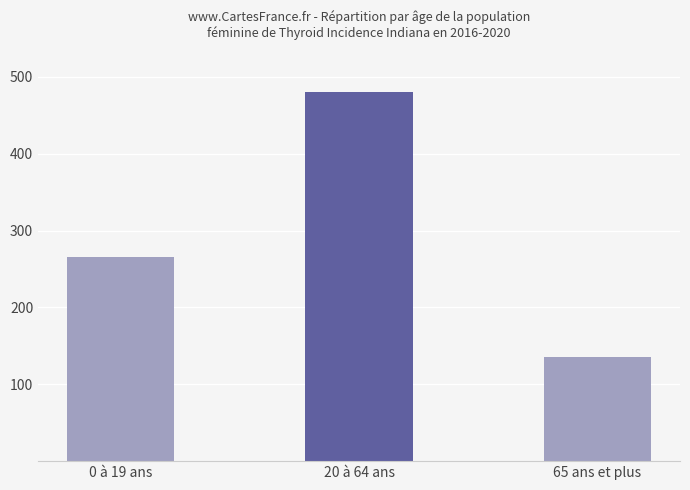

Is it true that the value at 65 ans et plus is 135?

True